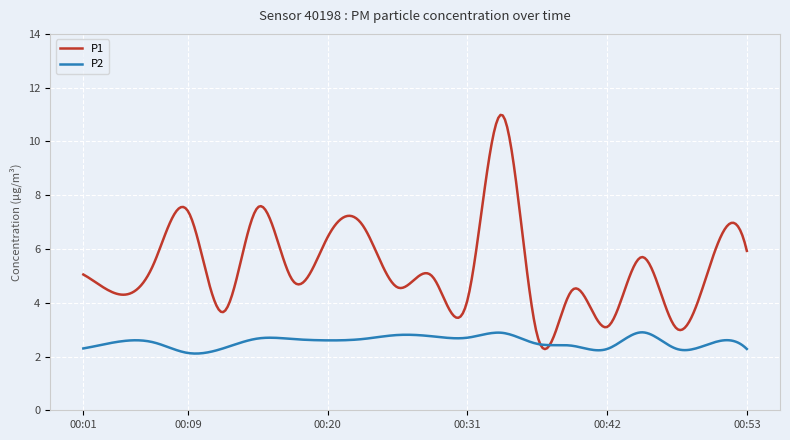

Which series has the largest total across all categories?

P1